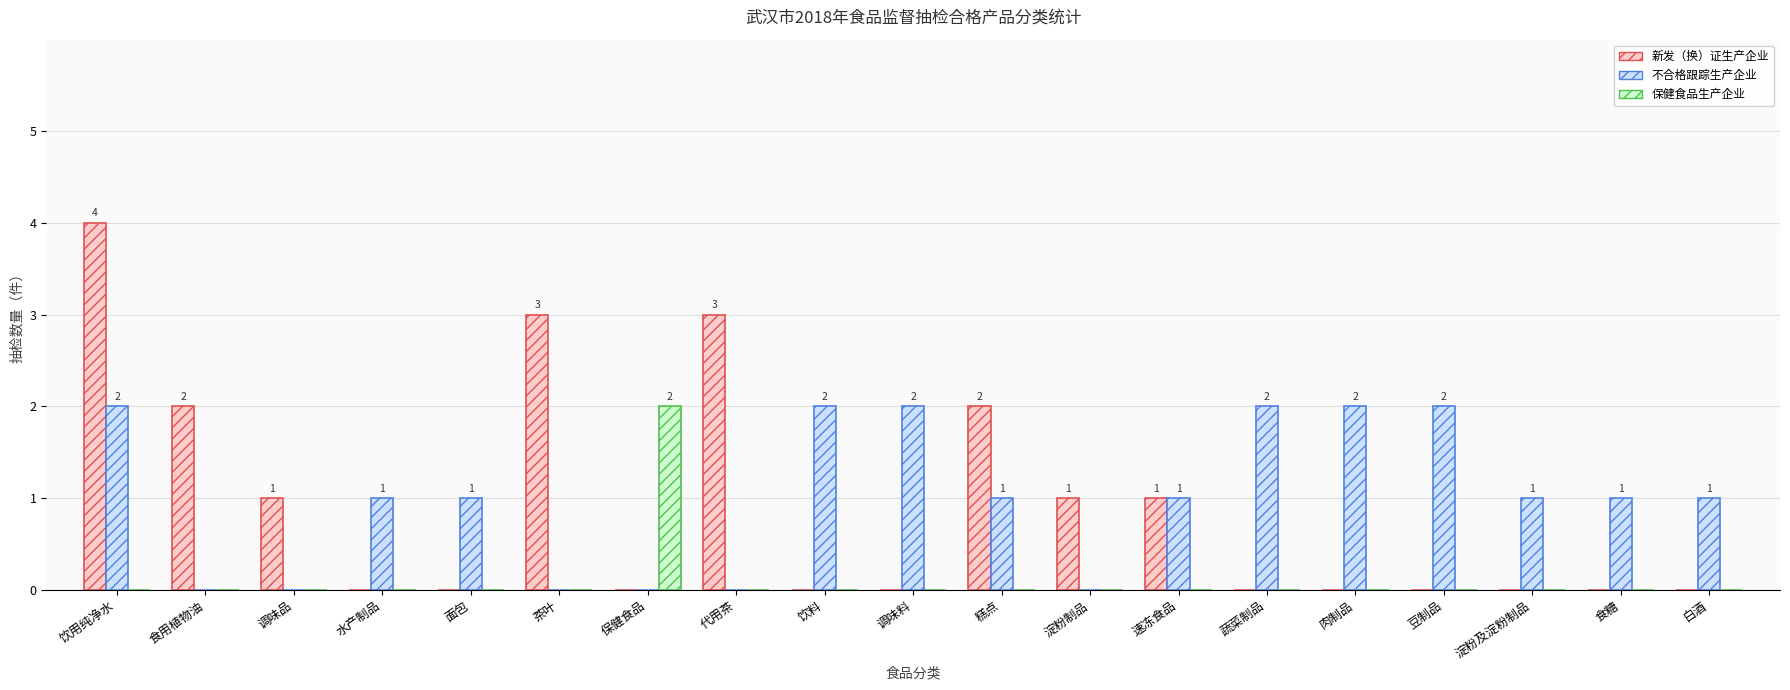

At which category is the sum across all series the highest?

饮用纯净水